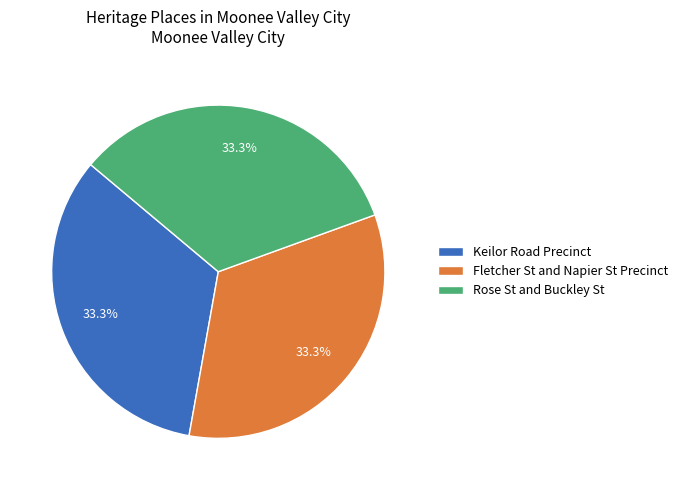

What percentage is NOT represented by Fletcher St and Napier St Precinct?

66.7%